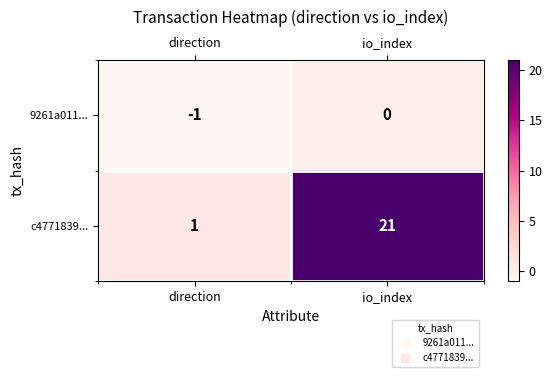

What is the total value across all series at io_index?

21